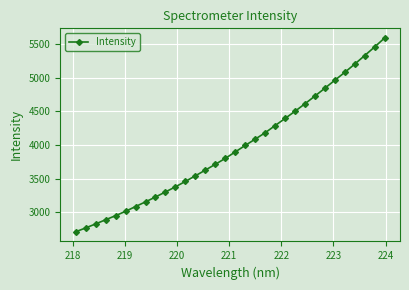

What is the average value?

3956.7